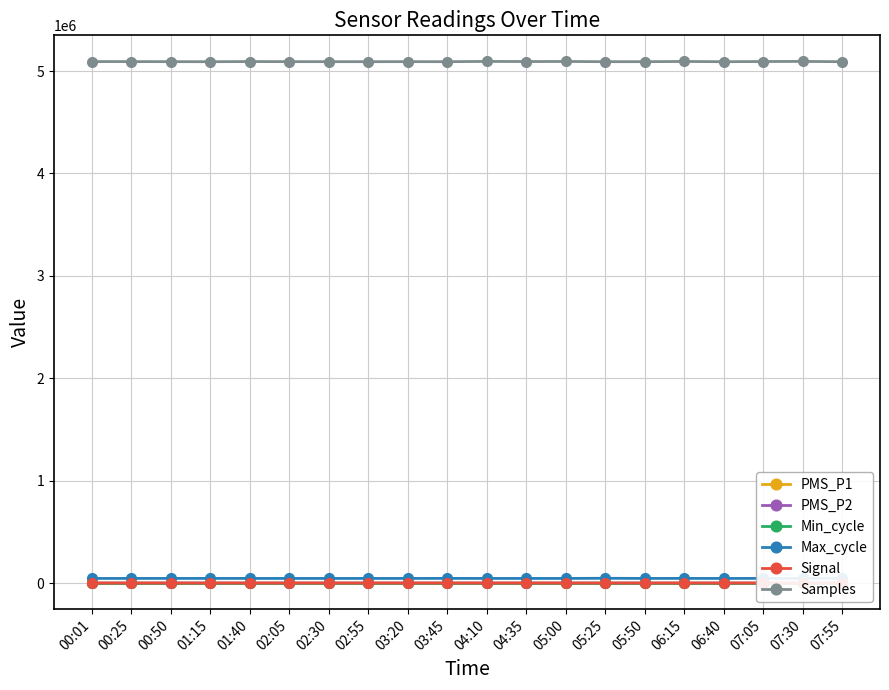

Which series changed the most between 00:01 and 01:40?

Samples